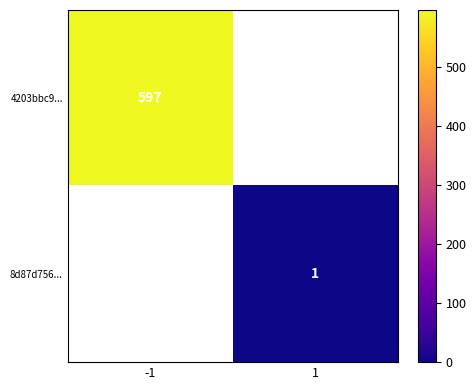

How many distinct data groups are displayed?

2